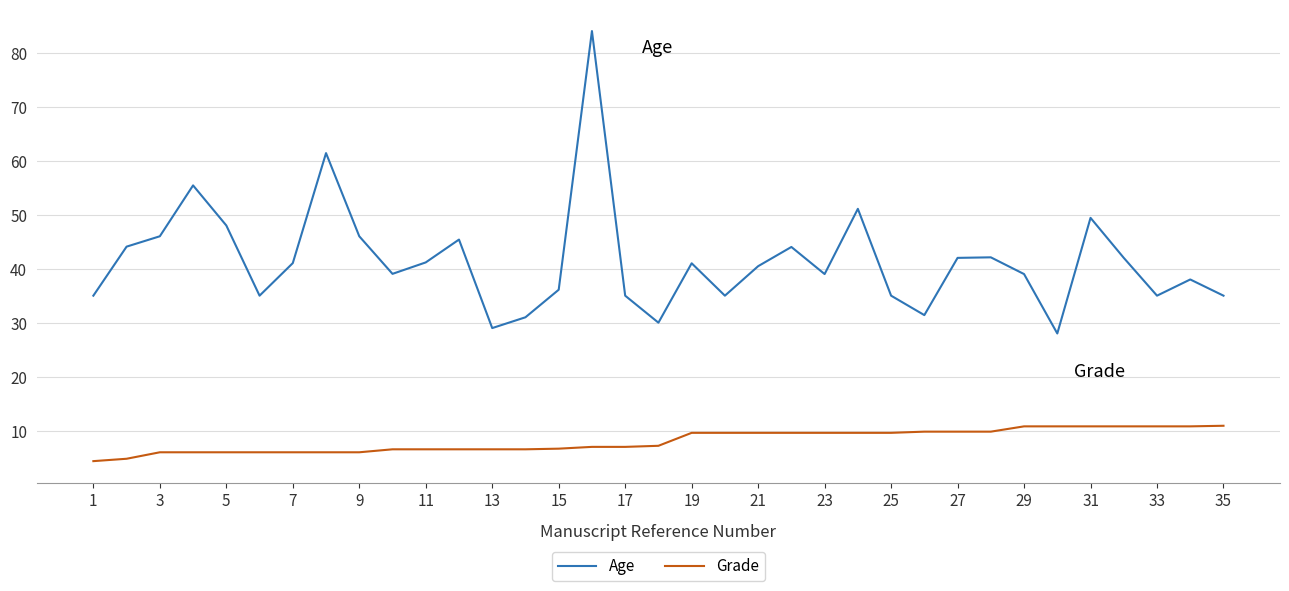

Rank the series by their average value, from highest to lowest.

Age, Grade